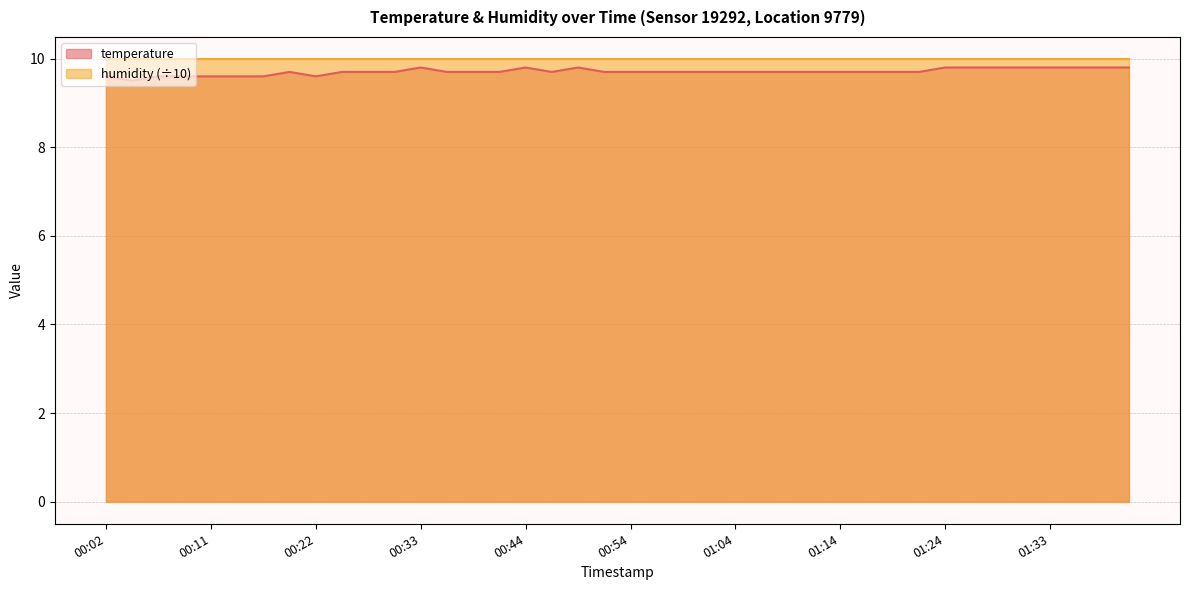

Reading left to right, extract all data points from this chart.

00:02=9.6	00:04=9.5	00:07=9.6	00:09=9.6	00:11=9.6	00:14=9.6	00:17=9.6	00:19=9.7	00:22=9.6	00:25=9.7	00:27=9.7	00:30=9.7	00:33=9.8	00:36=9.7	00:38=9.7	00:41=9.7	00:44=9.8	00:46=9.7	00:49=9.8	00:52=9.7	00:54=9.7	00:56=9.7	00:59=9.7	01:01=9.7	01:04=9.7	01:06=9.7	01:09=9.7	01:11=9.7	01:14=9.7	01:16=9.7	01:19=9.7	01:21=9.7	01:24=9.8	01:26=9.8	01:28=9.8	01:31=9.8	01:33=9.8	01:36=9.8	01:38=9.8	01:41=9.8